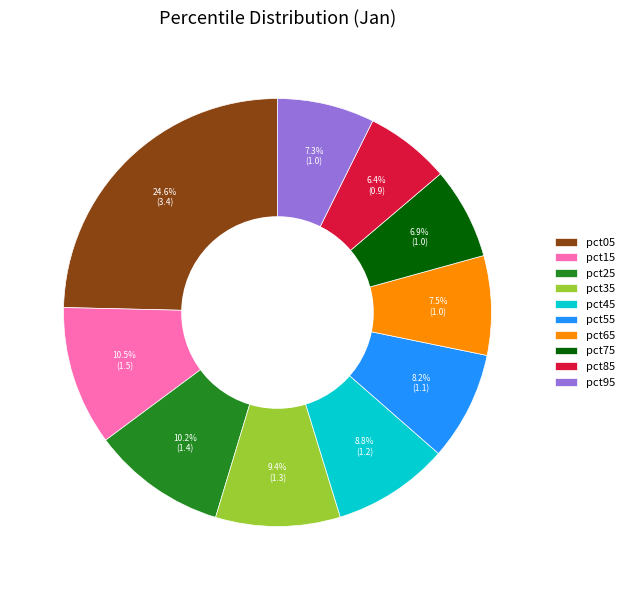

To the nearest percent, what is the difference between the pct05 and pct15 slice percentages?

14%